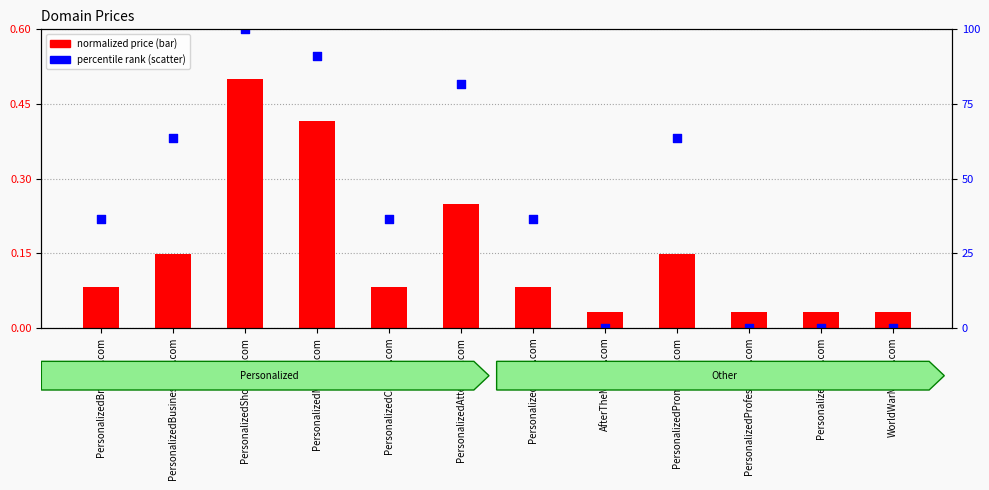

At which category is the sum across all series the highest?

PersonalizedShopping.com